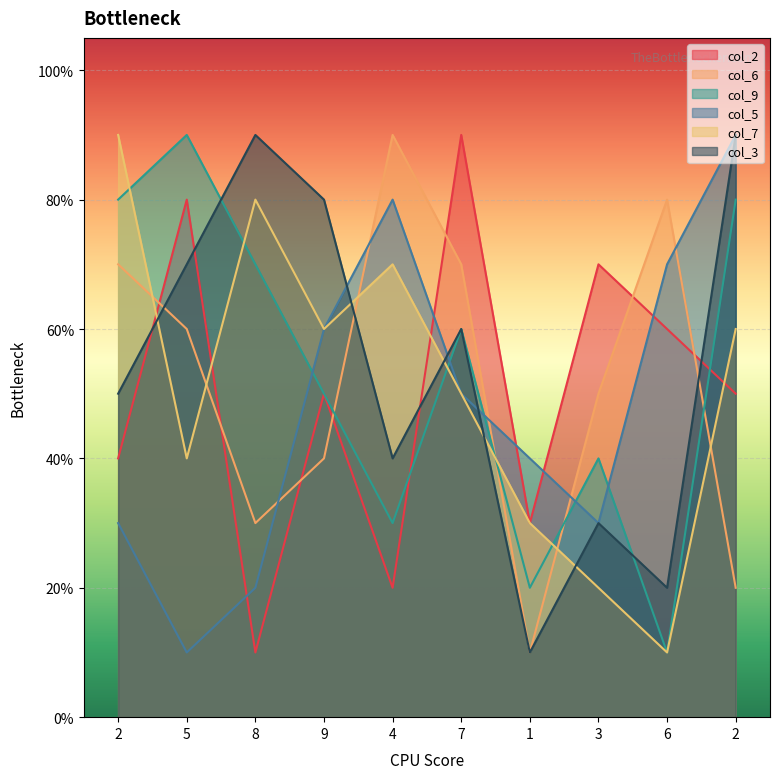

How many times do col_9 and col_3 cross each other?

2